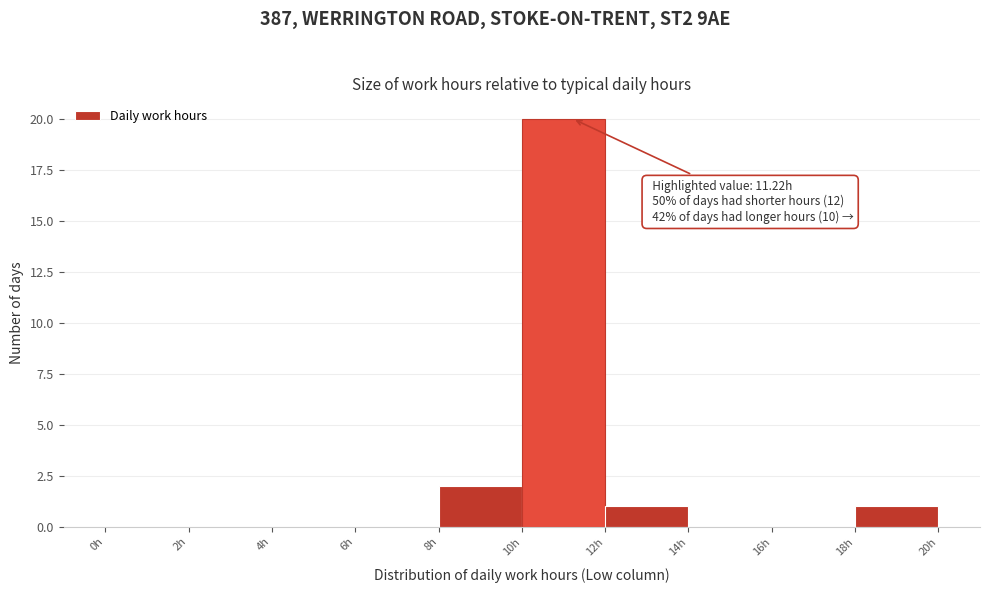

Over which range of the x-axis is the bar tallest?

10 to 12